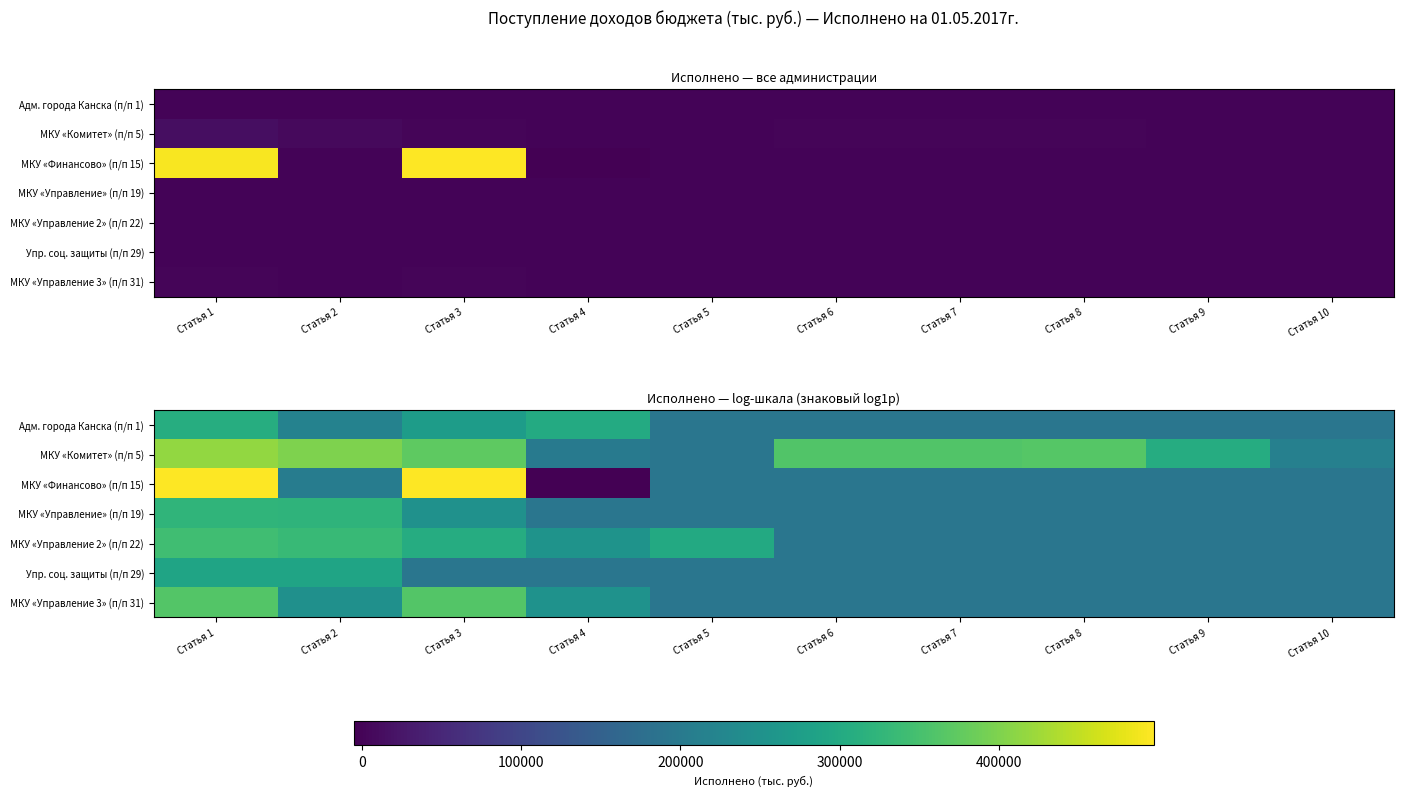

True or false: МКУ «Управление 3» (п/п 31) has a value of 12.3 at Статья 3.

False